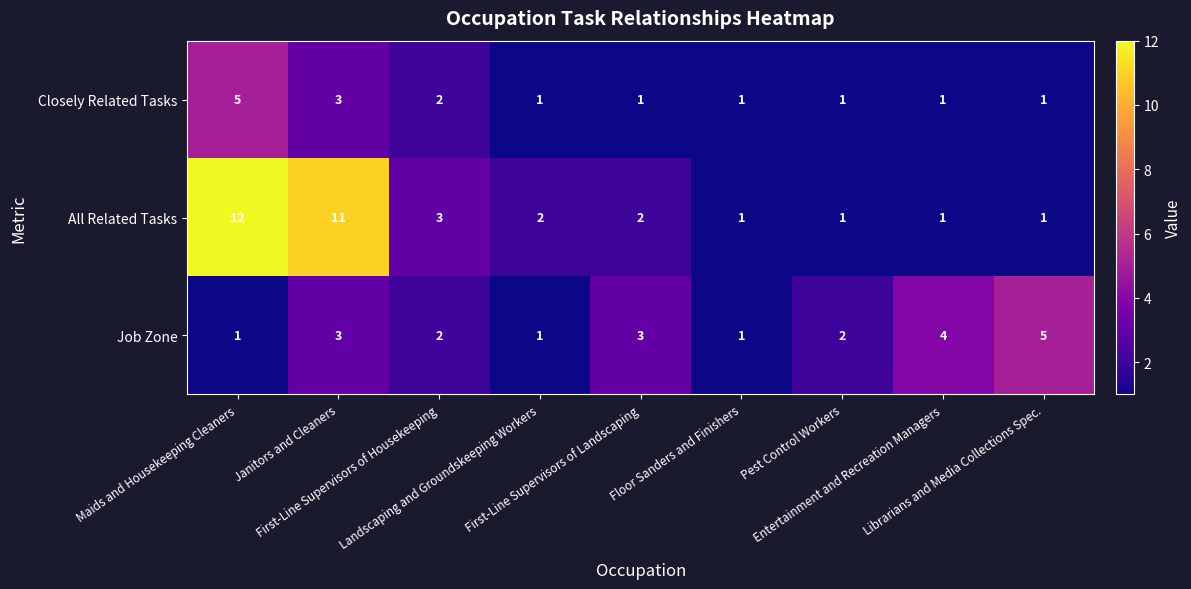

What is the sum of all Closely Related Tasks values?

16